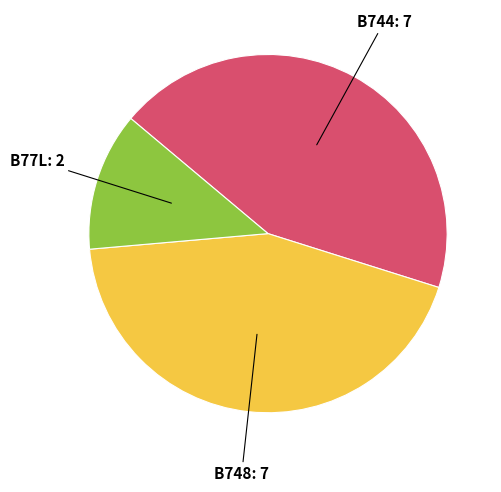

Is there any slice that represents more than half of the pie?

No